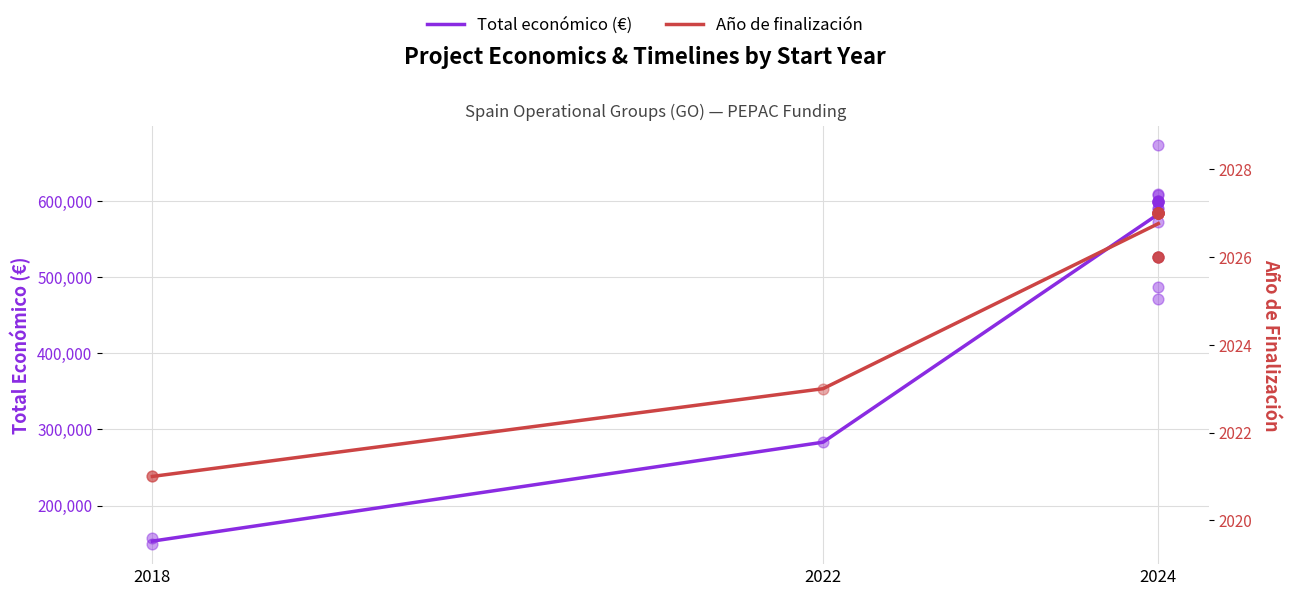

What is the total value across all series at 2022?

285333.0